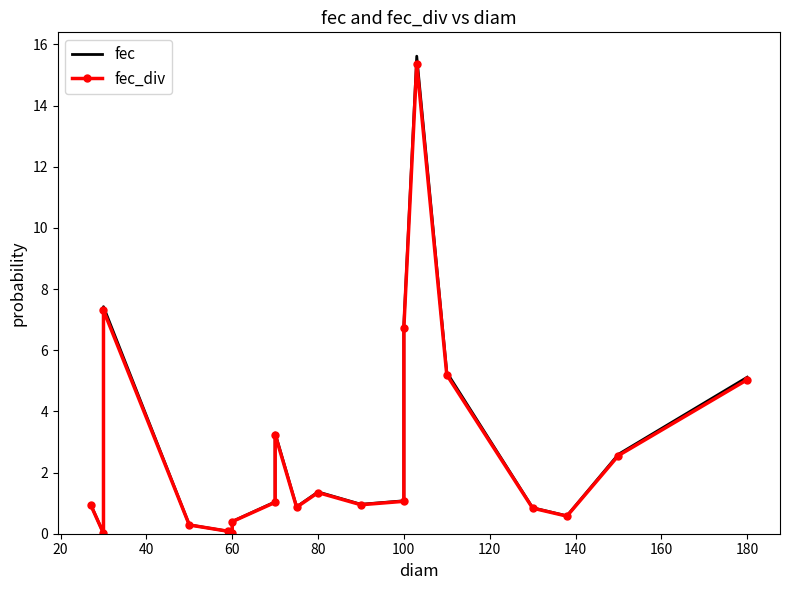

True or false: fec has a value of 0.0 at 60.

False